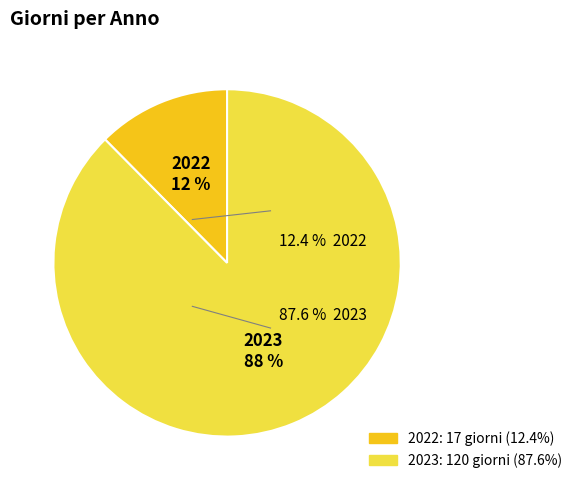

Do 2022 and 2023 together represent more than half of the pie?

Yes